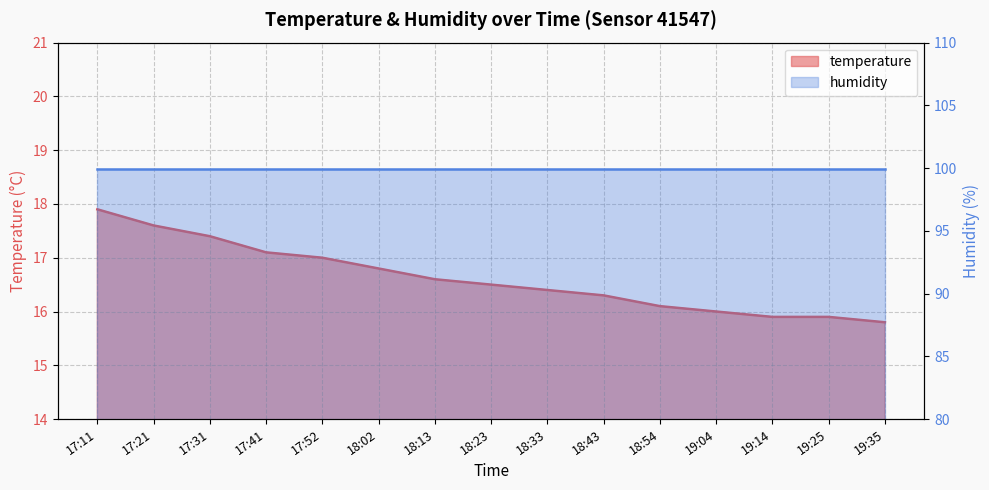

Approximately how many times larger is the value at 19:04 compared to 18:54?

1.0